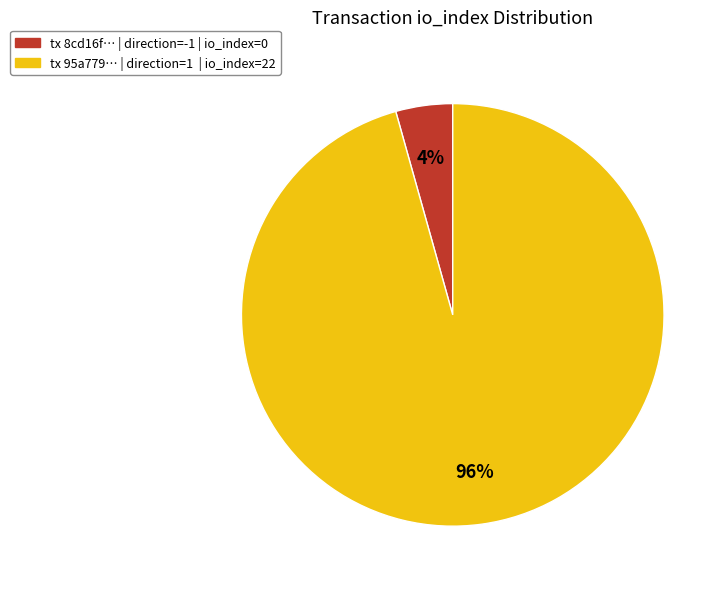

To the nearest percent, what is the average slice percentage?

50%